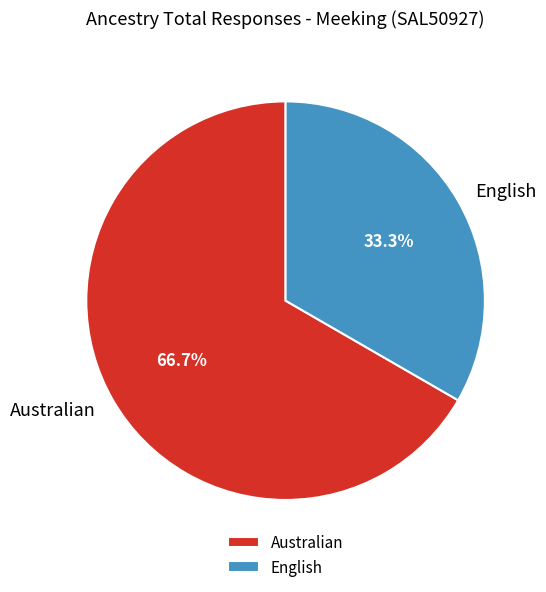

How many slices are in this pie chart?

2